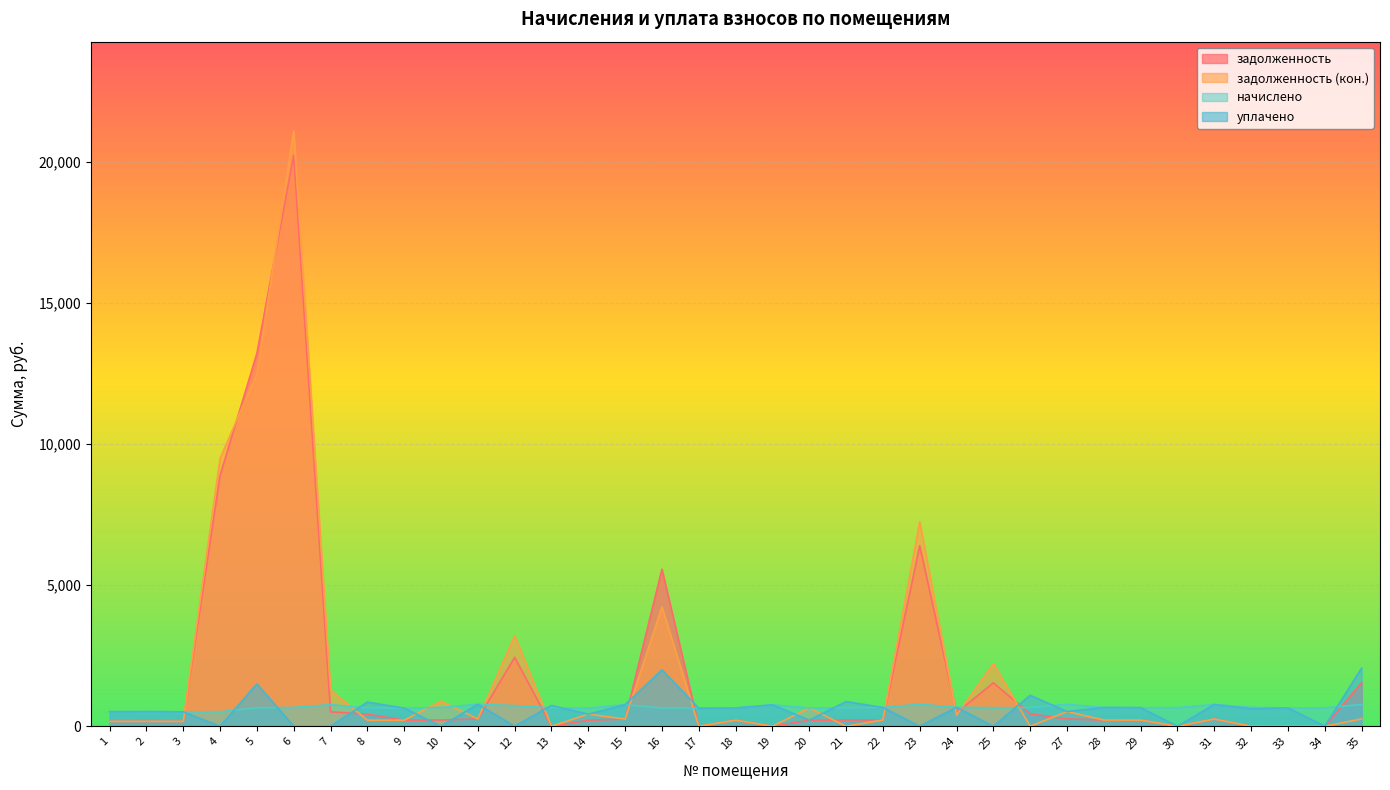

True or false: начислено has a value of 519.9 at 2.

True